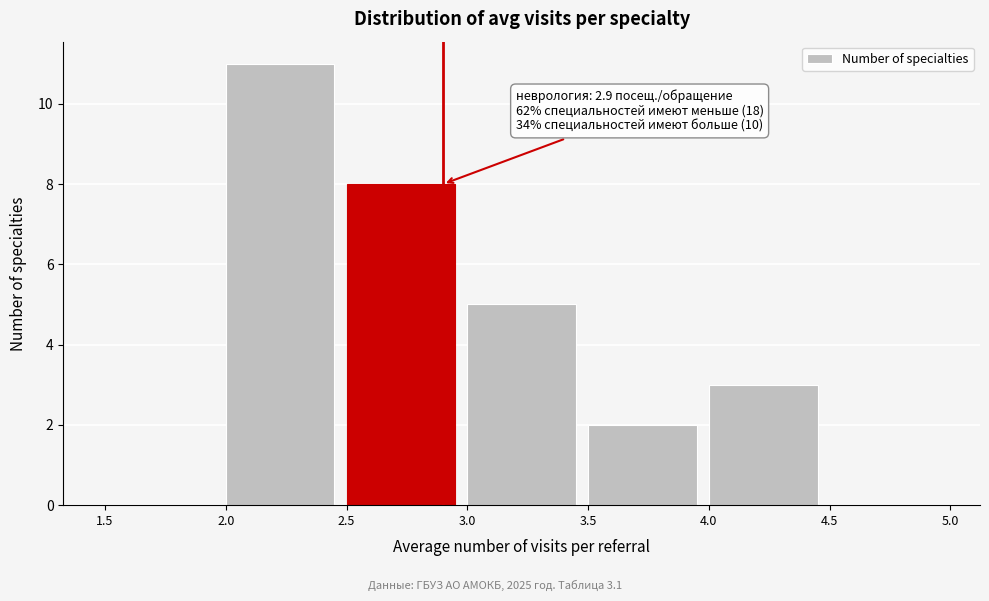

Over which range of the x-axis is the bar tallest?

2.0 to 2.5